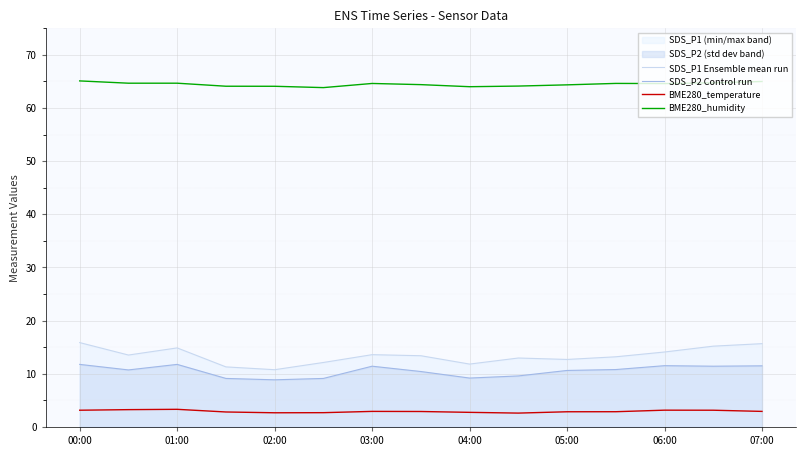

How many distinct data groups are displayed?

4